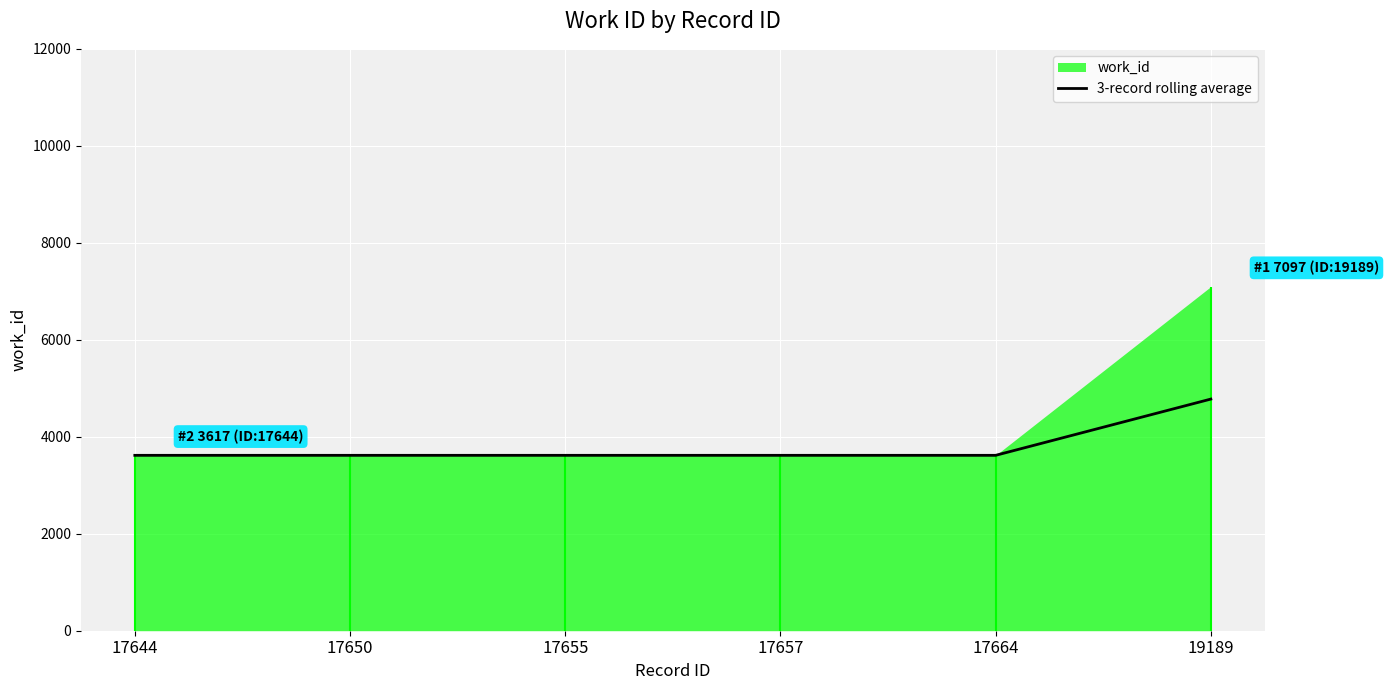

What is the smallest value displayed?

3617